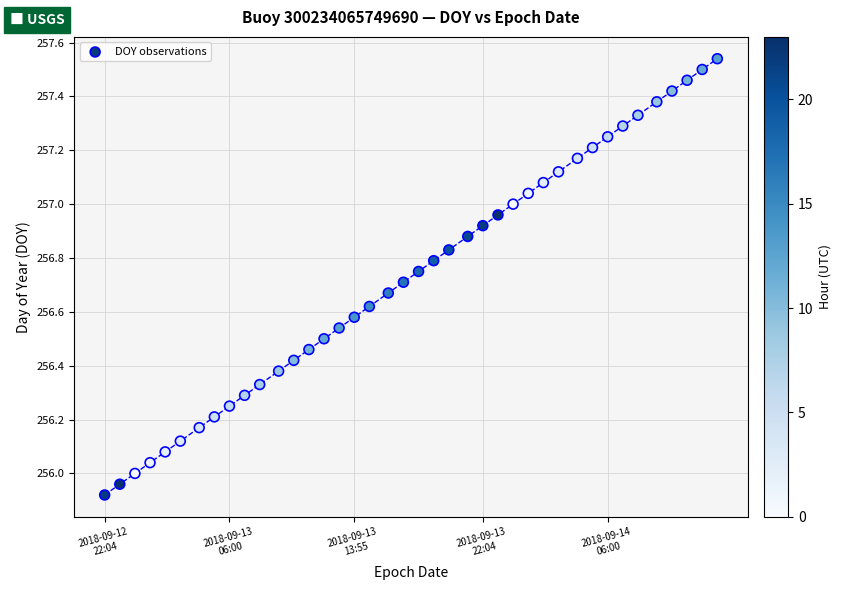

What is the range of Y values (max minus min)?

1.6